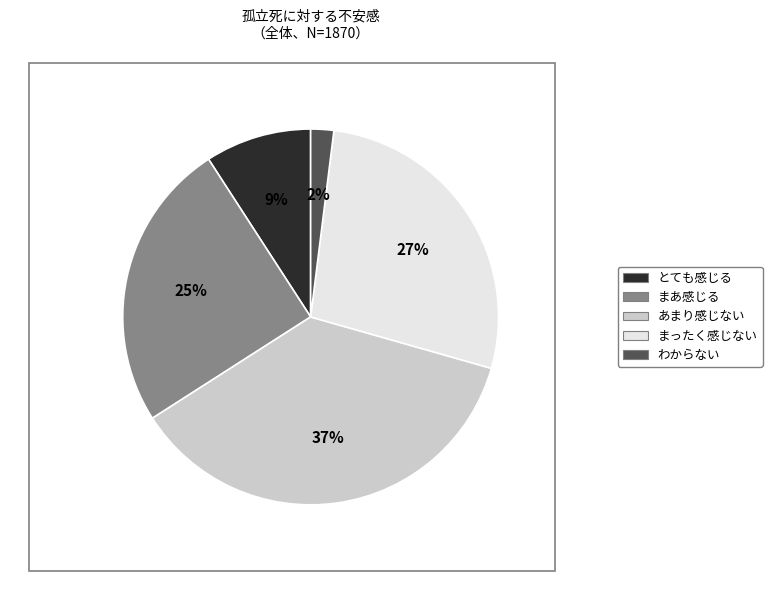

To the nearest percent, what is the difference between the わからない and まったく感じない slice percentages?

25%